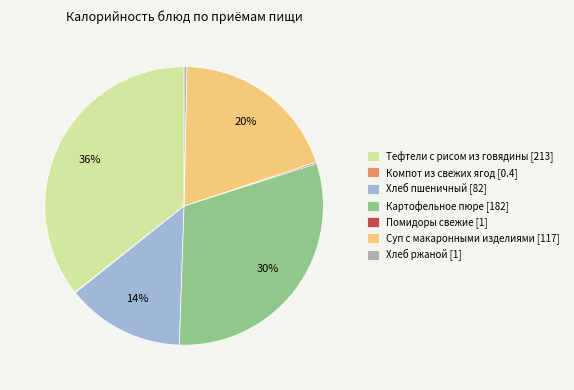

What is the largest slice in the pie chart?

Тефтели с рисом из говядины [213]